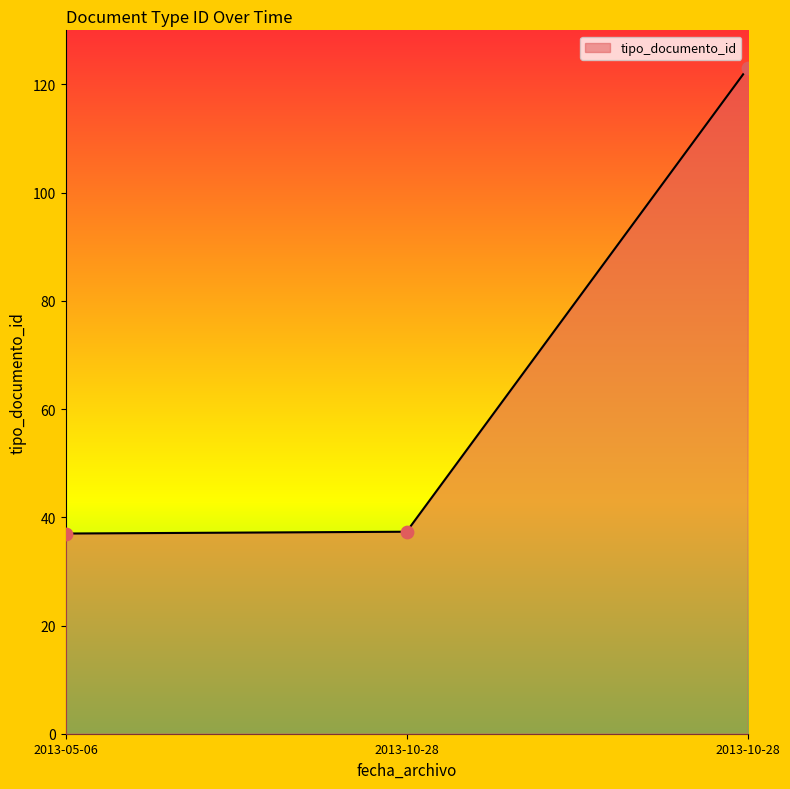

Count the number of values greater than 37.

2